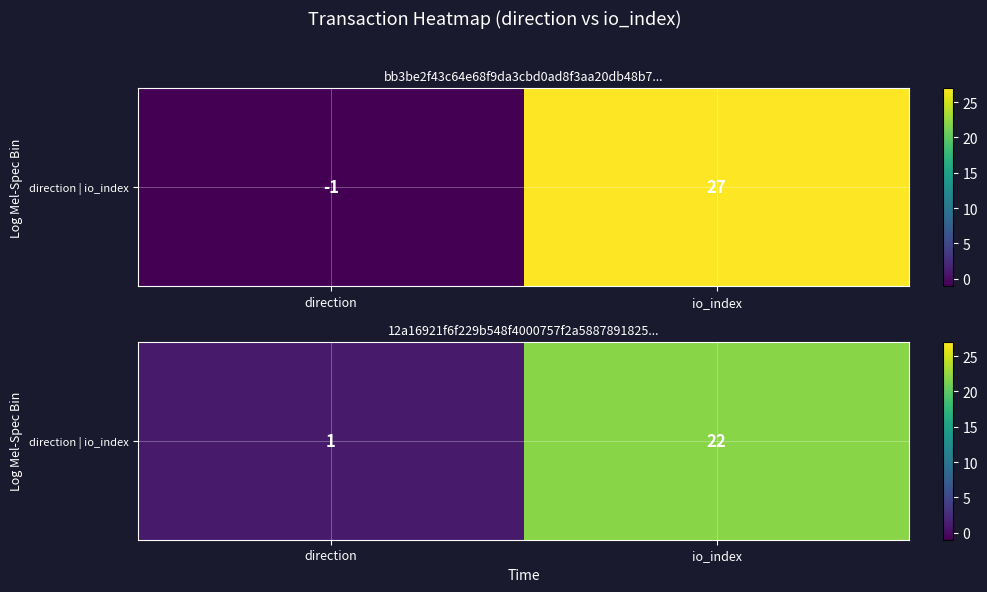

Rank the categories by value from highest to lowest.

io_index, direction